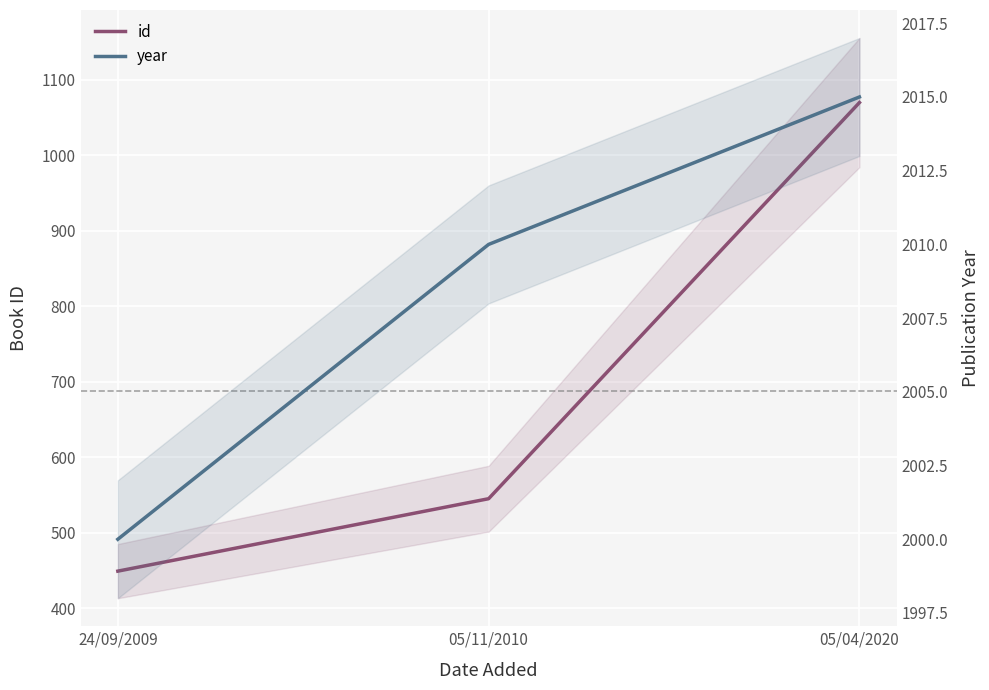

What is the value of the year point at the 1st from the left?

2000